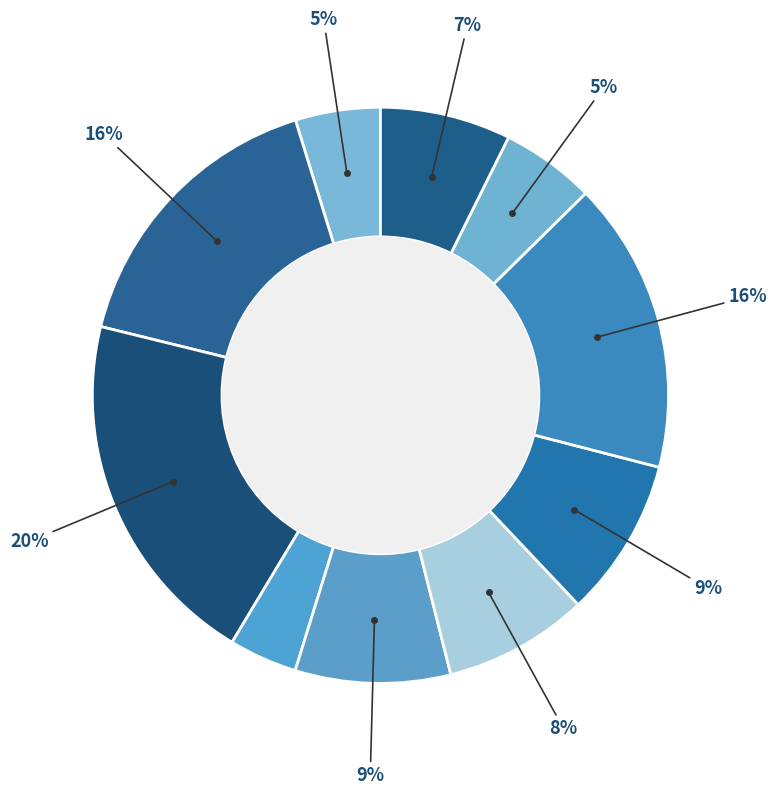

Count the number of slices in the pie.

10